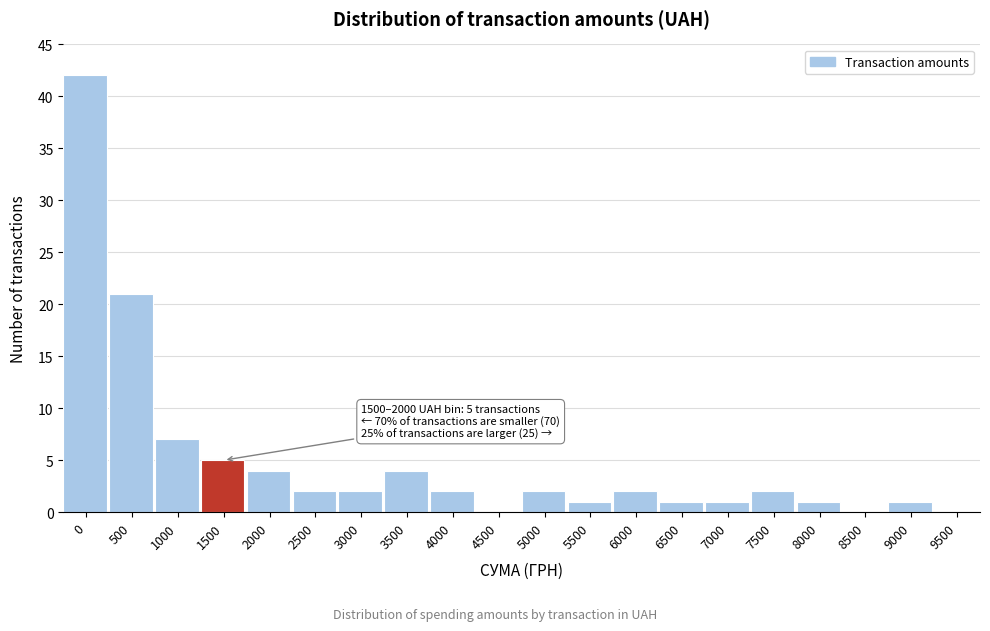

The value at 2000 is 4. True or false?

True